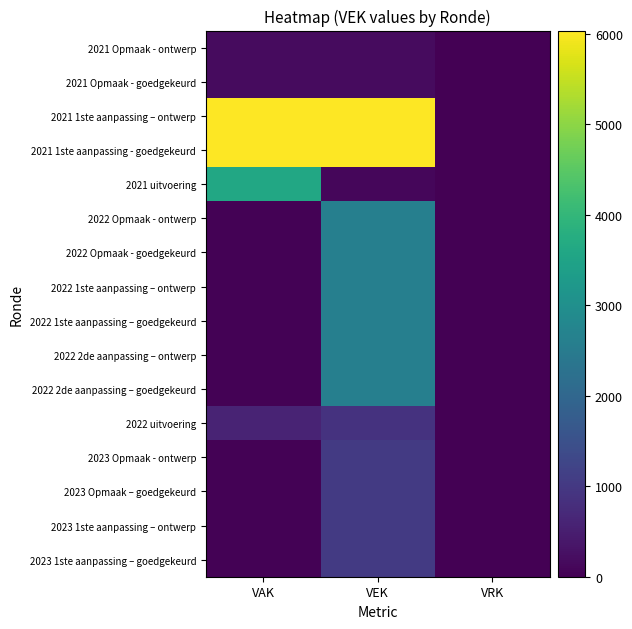

Reading left to right, transcribe all the data shown in this chart.

2023 1ste aanpassing – goedgekeurd: VAK=26	VEK=1014	VRK=0
2023 1ste aanpassing – ontwerp: VAK=26	VEK=1014	VRK=0
2023 Opmaak – goedgekeurd: VAK=26	VEK=1014	VRK=0
2023 Opmaak - ontwerp: VAK=26	VEK=1014	VRK=0
2022 uitvoering: VAK=604	VEK=876	VRK=0
2022 2de aanpassing – goedgekeurd: VAK=26	VEK=2597	VRK=0
2022 2de aanpassing – ontwerp: VAK=26	VEK=2597	VRK=0
2022 1ste aanpassing – goedgekeurd: VAK=26	VEK=2597	VRK=0
2022 1ste aanpassing – ontwerp: VAK=26	VEK=2597	VRK=0
2022 Opmaak - goedgekeurd: VAK=26	VEK=2597	VRK=0
2022 Opmaak - ontwerp: VAK=26	VEK=2597	VRK=0
2021 uitvoering: VAK=3609	VEK=113	VRK=0
2021 1ste aanpassing - goedgekeurd: VAK=6036	VEK=6036	VRK=0
2021 1ste aanpassing – ontwerp: VAK=6036	VEK=6036	VRK=0
2021 Opmaak - goedgekeurd: VAK=176	VEK=176	VRK=0
2021 Opmaak - ontwerp: VAK=176	VEK=176	VRK=0